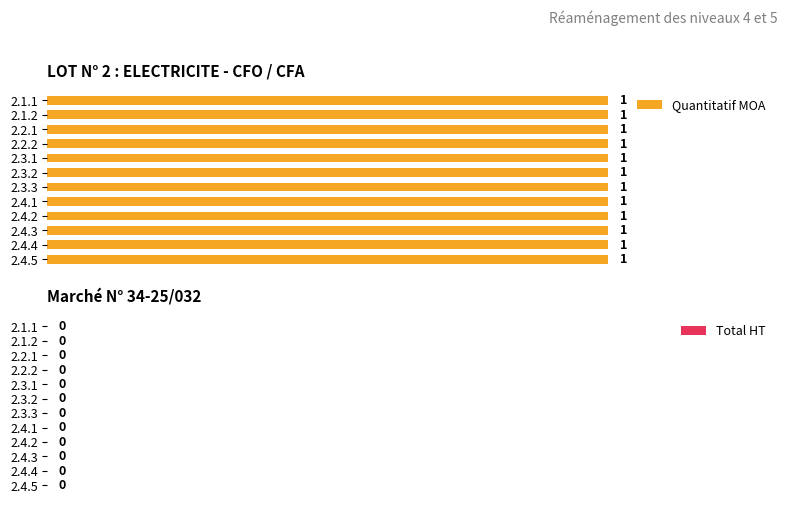

What is the difference between the highest and lowest values at 2.4.4?

1